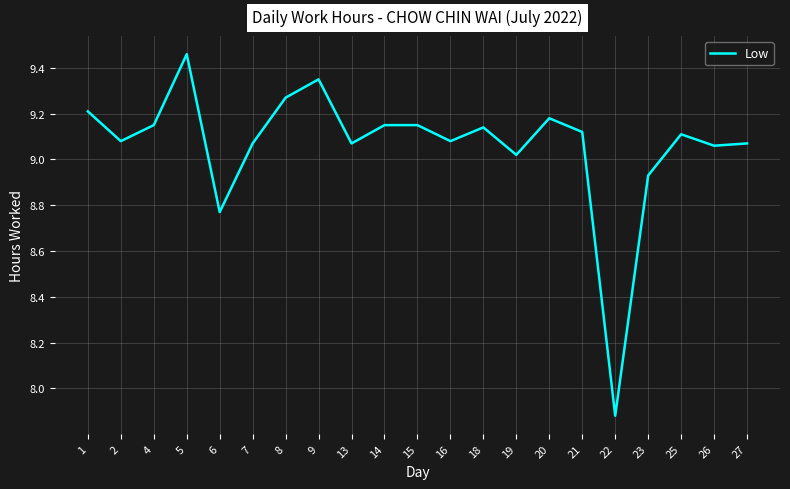

At which label is the value closest to 8?

22